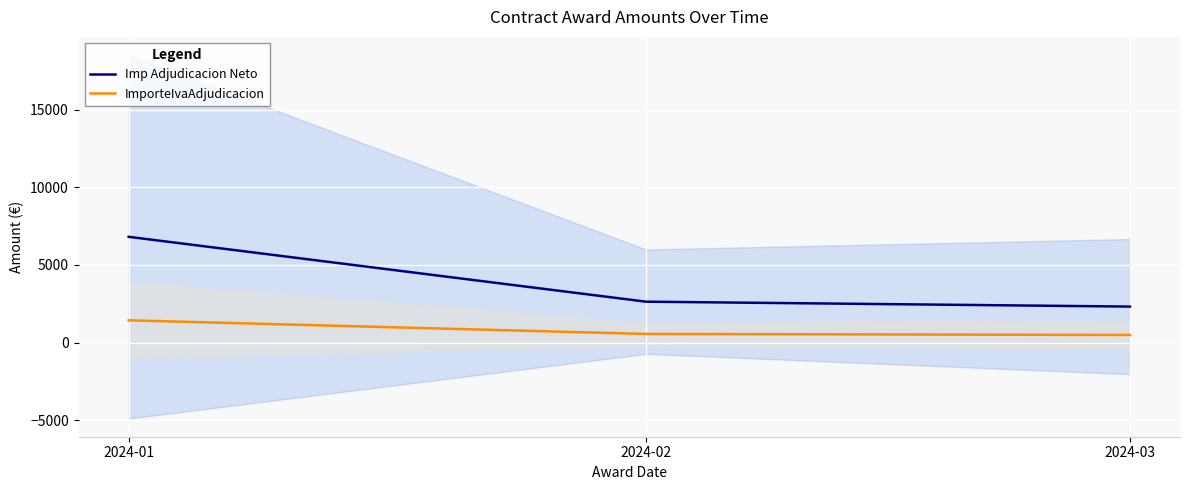

Where does the ImporteIvaAdjudicacion series first go above 552?

2024-01